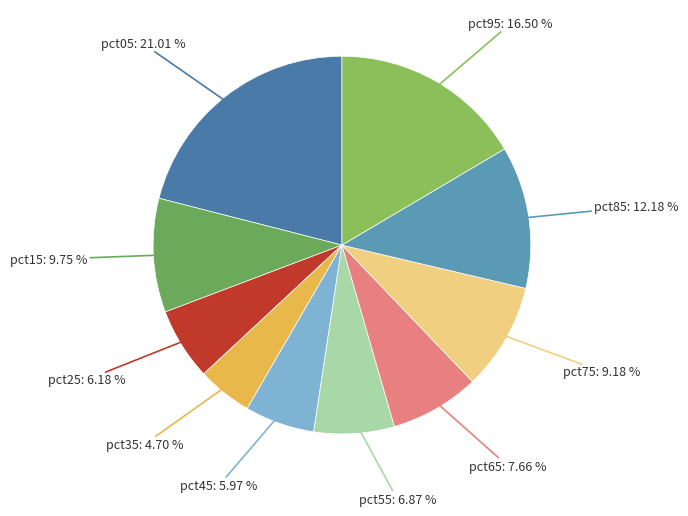

What percentage is the pct85 slice, to the nearest percent?

12%